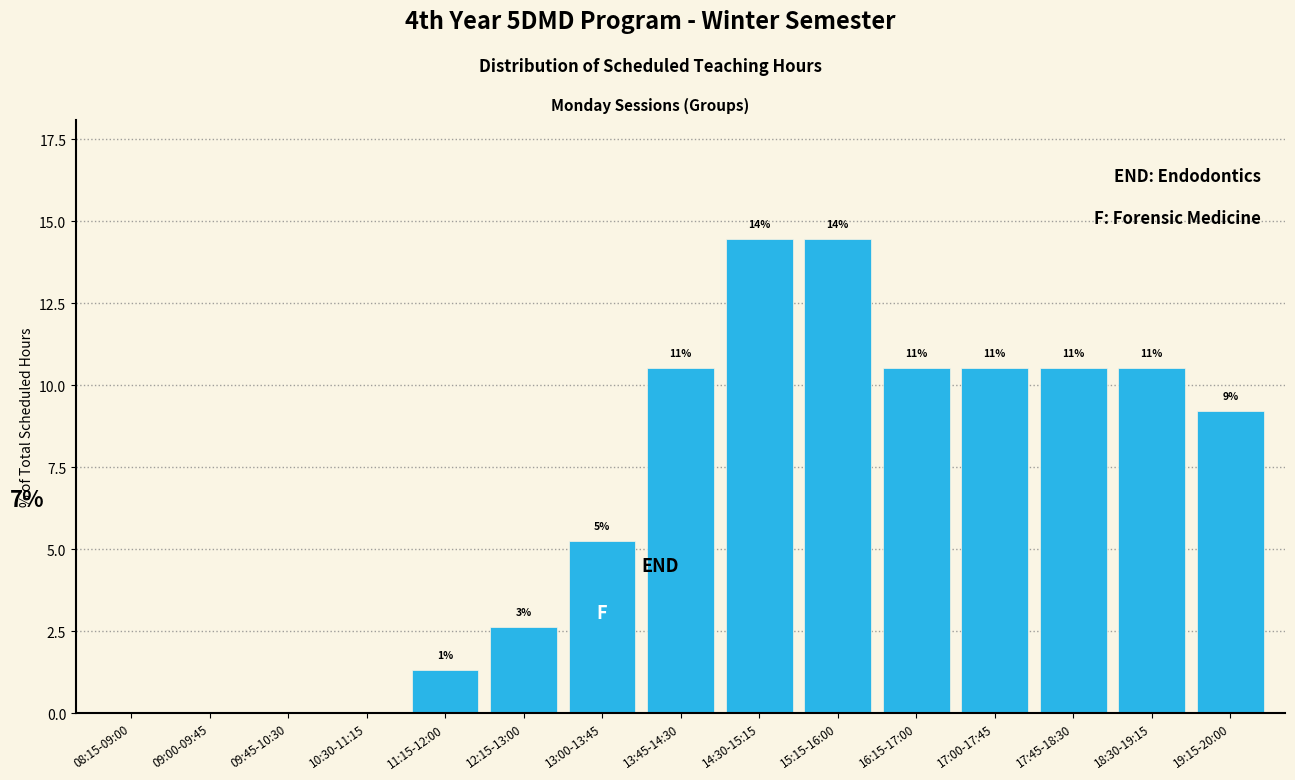

Are the bars horizontal?

No